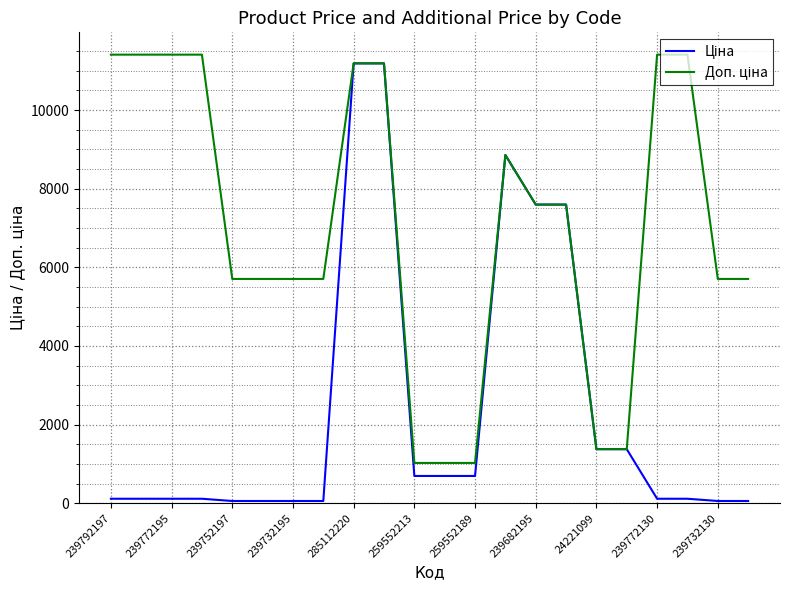

Is this an area chart (filled region under the line)?

No